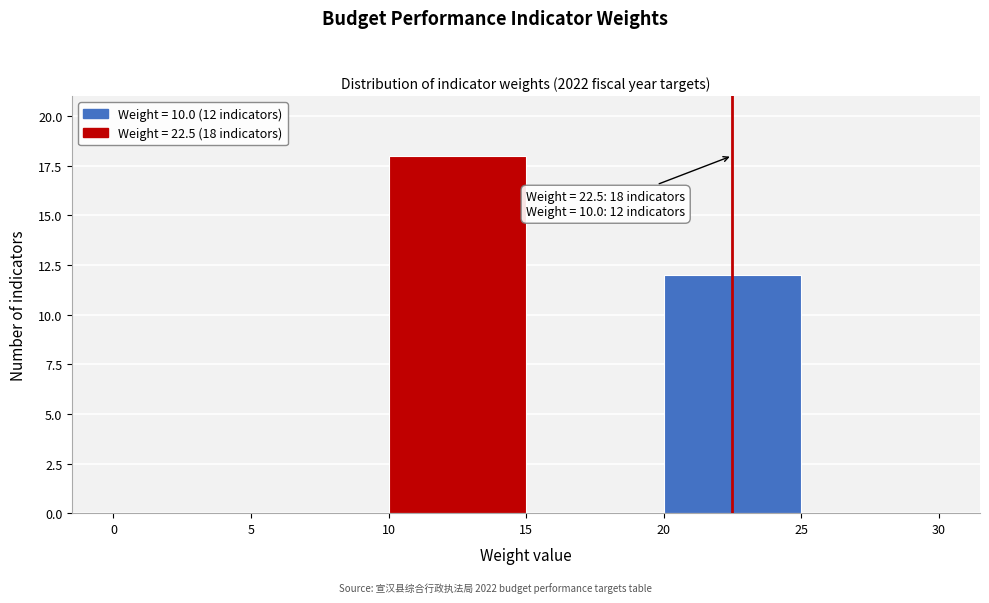

Which range on the x-axis has the tallest bar?

10 to 15